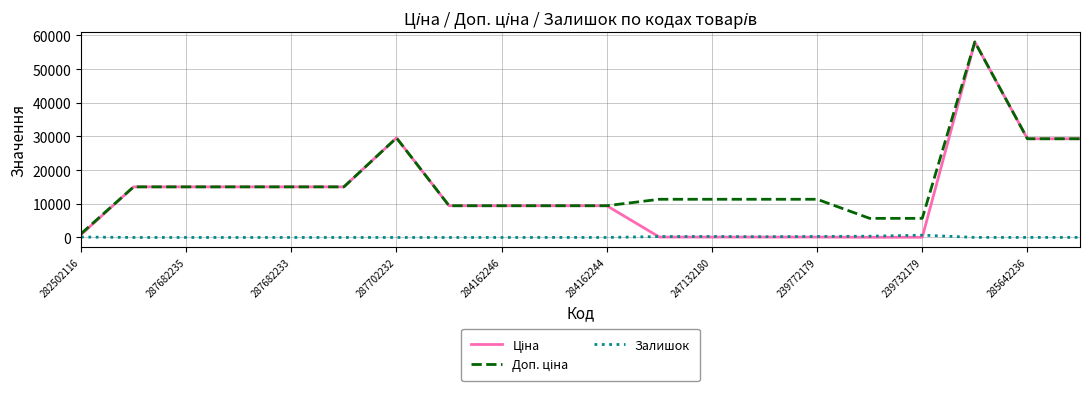

What is the greatest value displayed?

58037.0